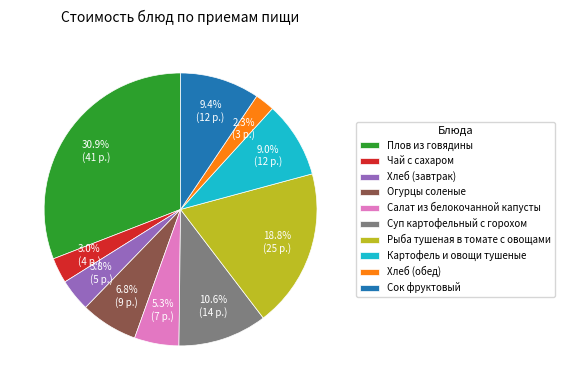

To the nearest percent, what percentage of the pie is Картофель и овощи тушеные?

9%